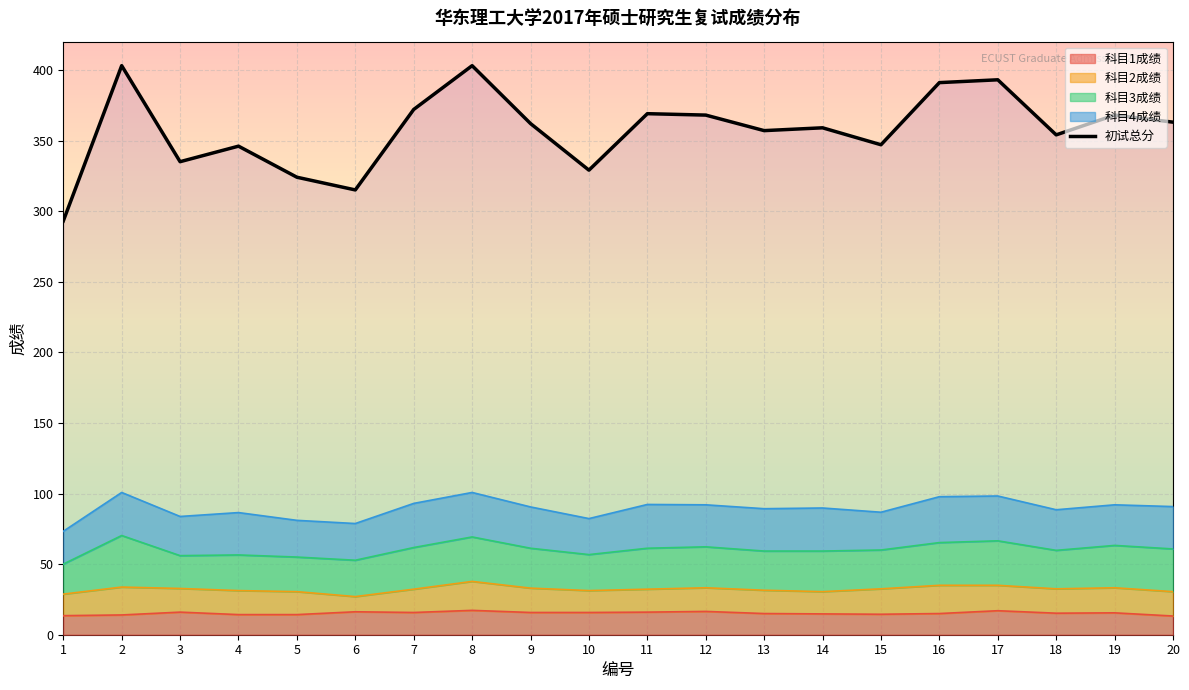

Which label corresponds to the smallest value in the chart?

1